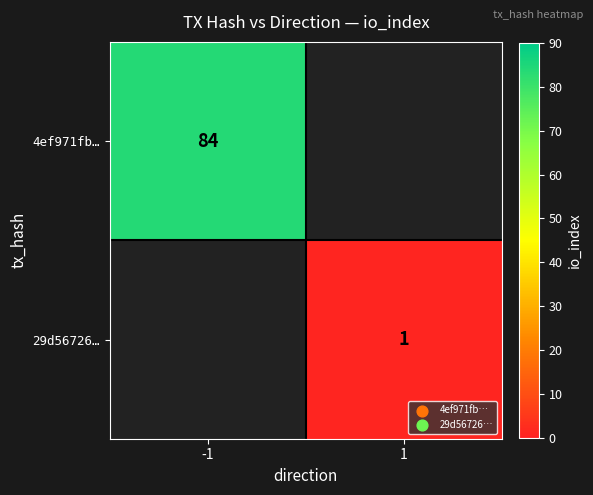

Is it true that 29d56726… equals 1 at 1?

True